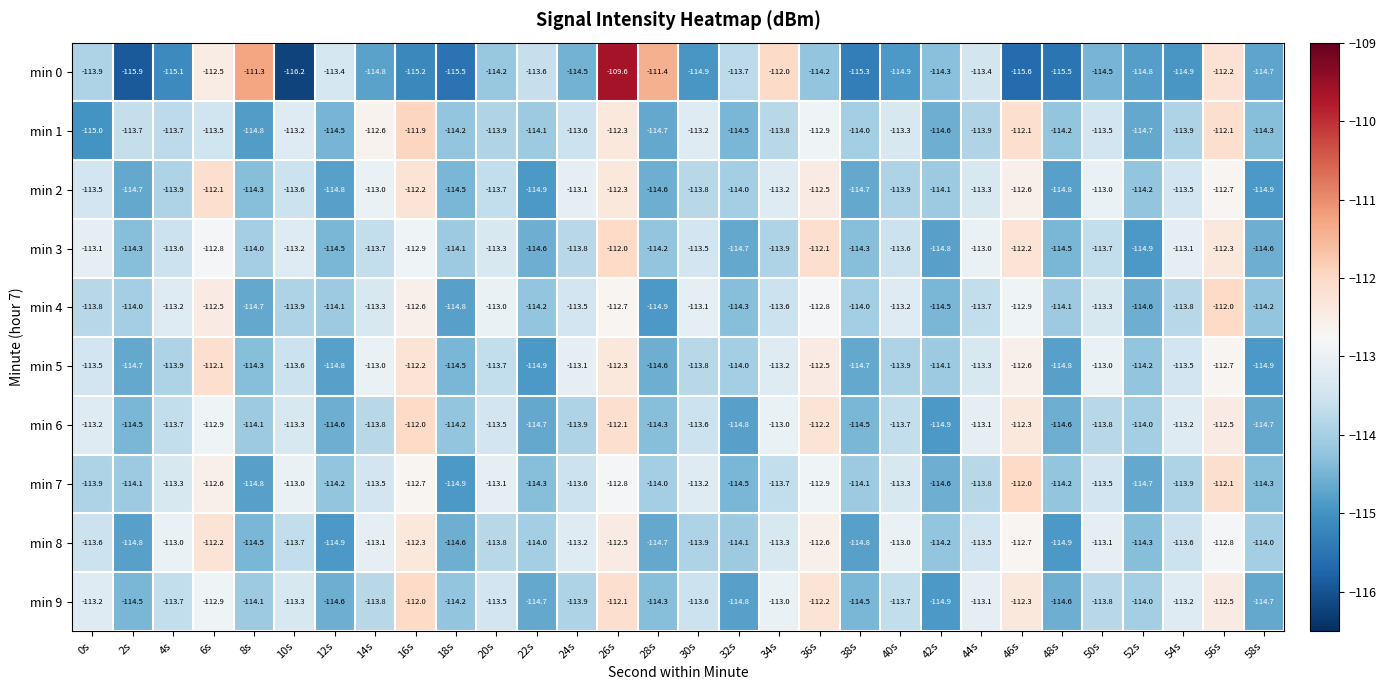

Read the min 5 value at 8s.

-114.3